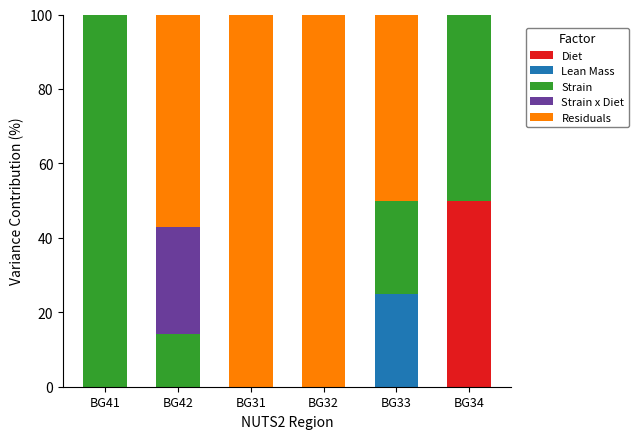

Are the bars grouped side by side (vs. stacked)?

No